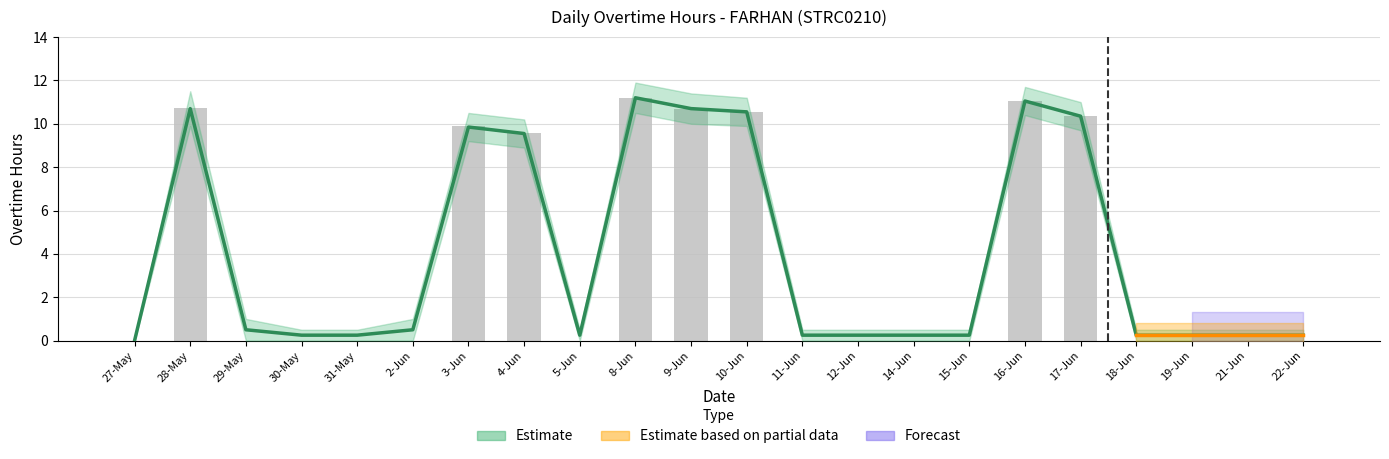

What is the difference between the values at 17-Jun and 29-May?

10.3